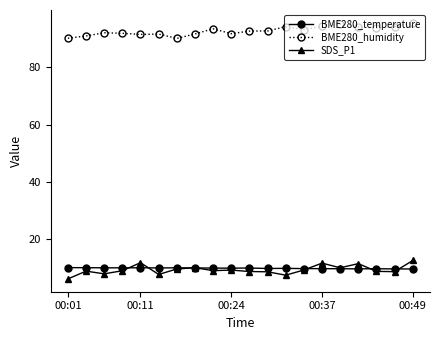

Which series has the largest total across all categories?

BME280_humidity